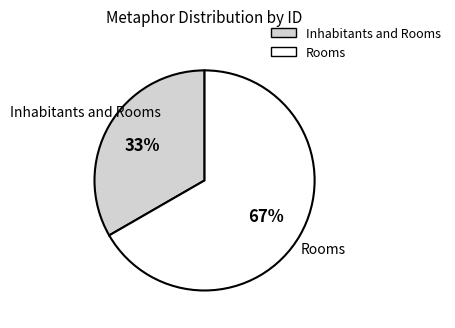

To the nearest percent, what is the combined percentage of Inhabitants and Rooms and Rooms?

100%